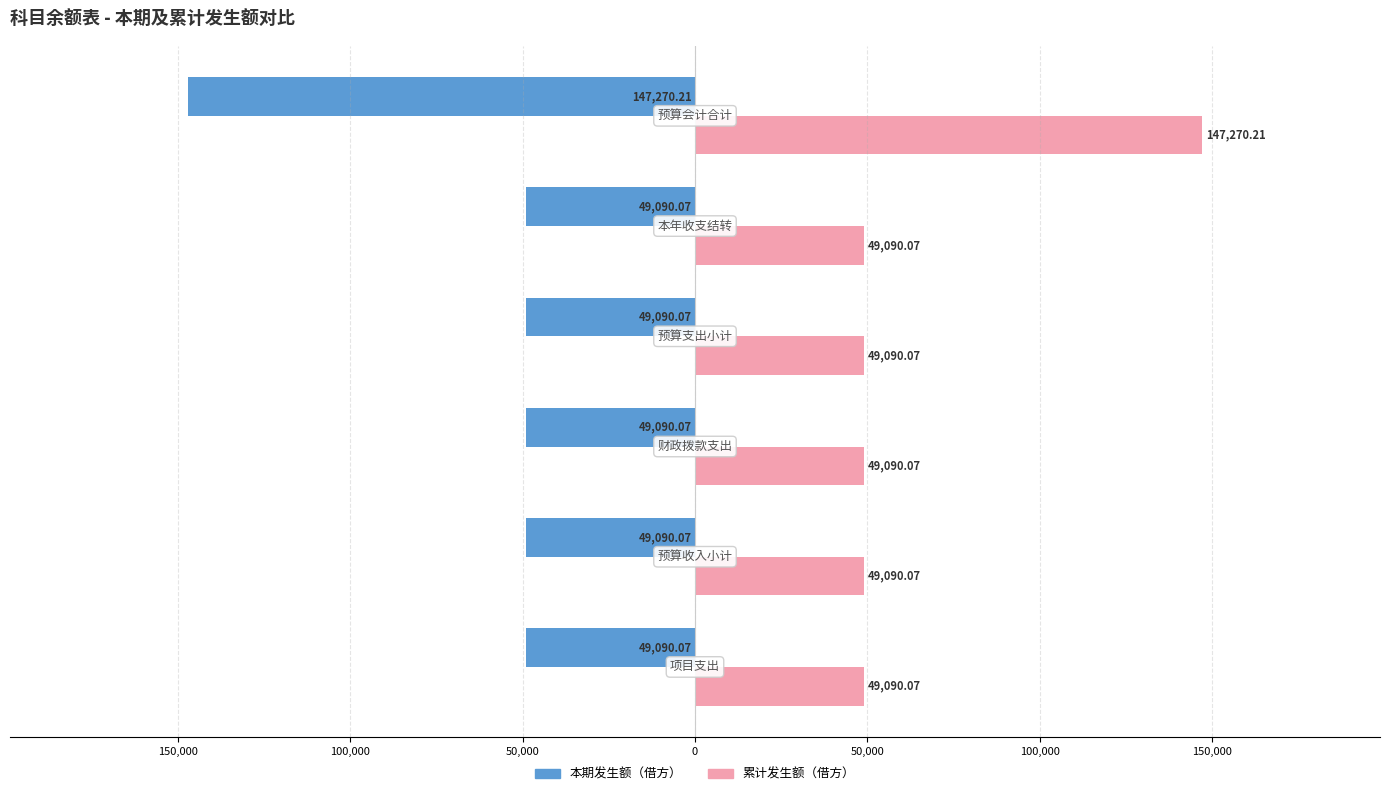

What are all the series names shown in the legend?

本期发生额（借方）, 累计发生额（借方）